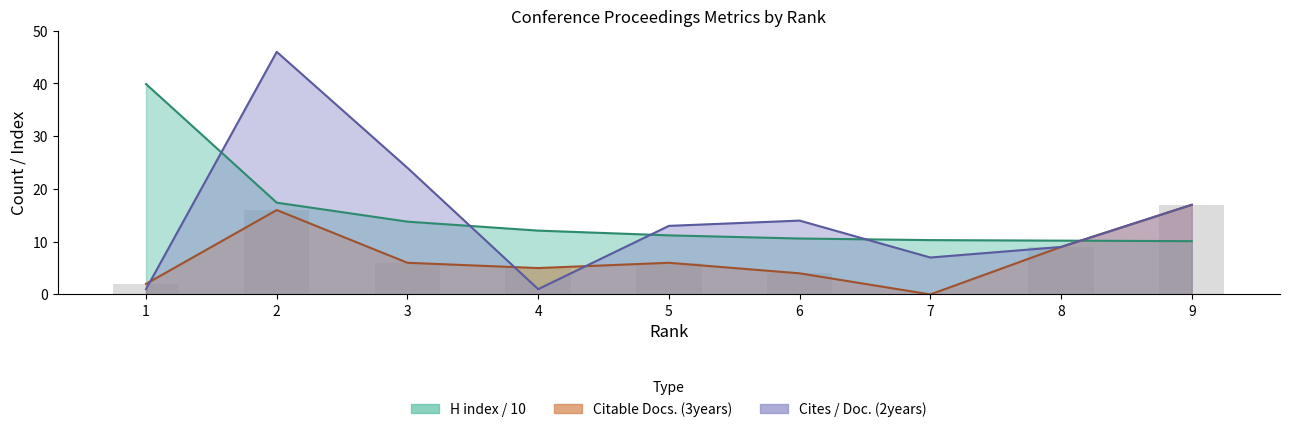

Between 3 and 8, which series saw the biggest shift?

Cites / Doc. (2years)